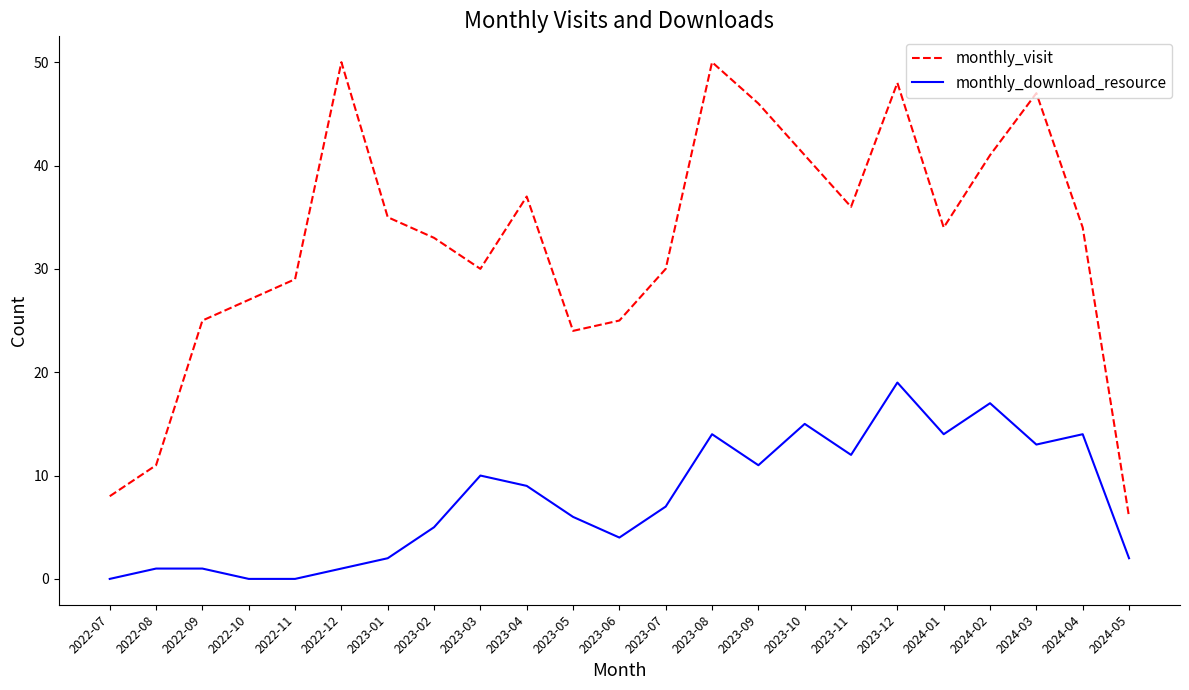

Rank the series by their average value, from lowest to highest.

monthly_download_resource, monthly_visit